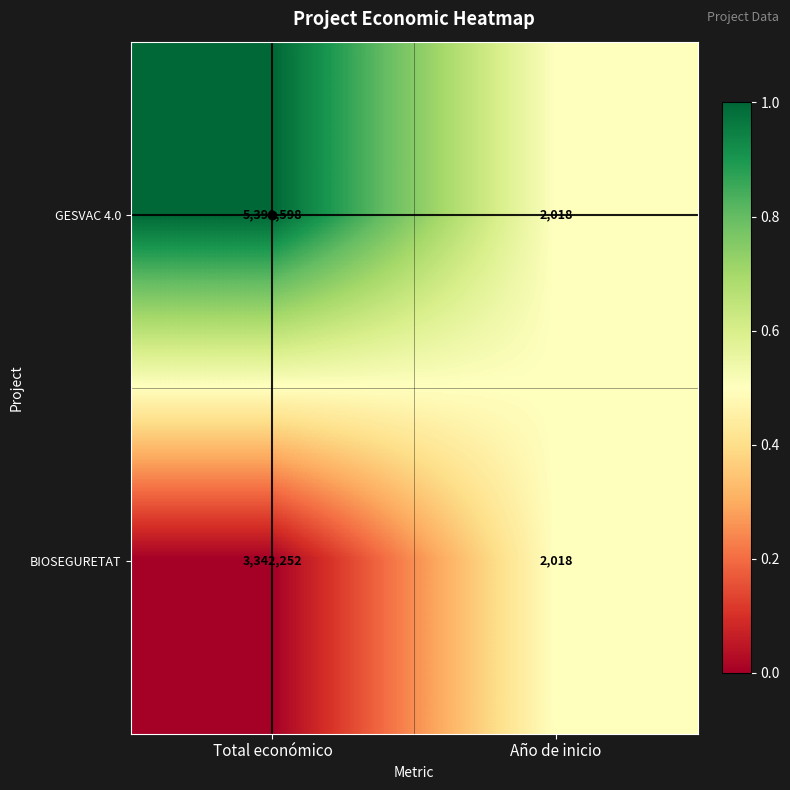

What is the spread (max minus min) of values at Total económico?

2048346